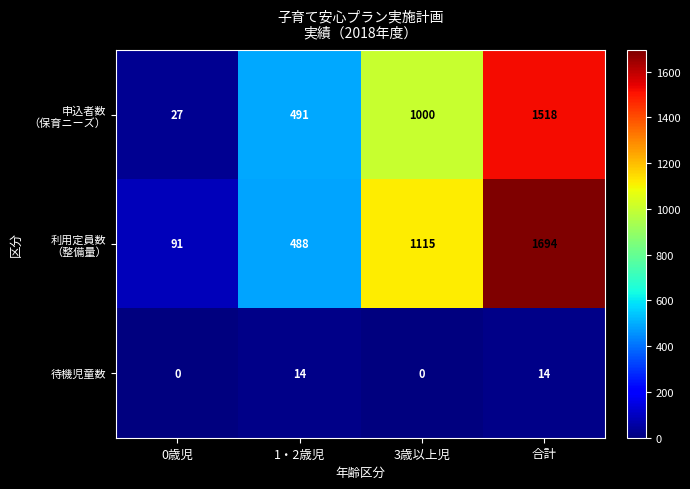

At how many categories does at least one series exceed 397?

3